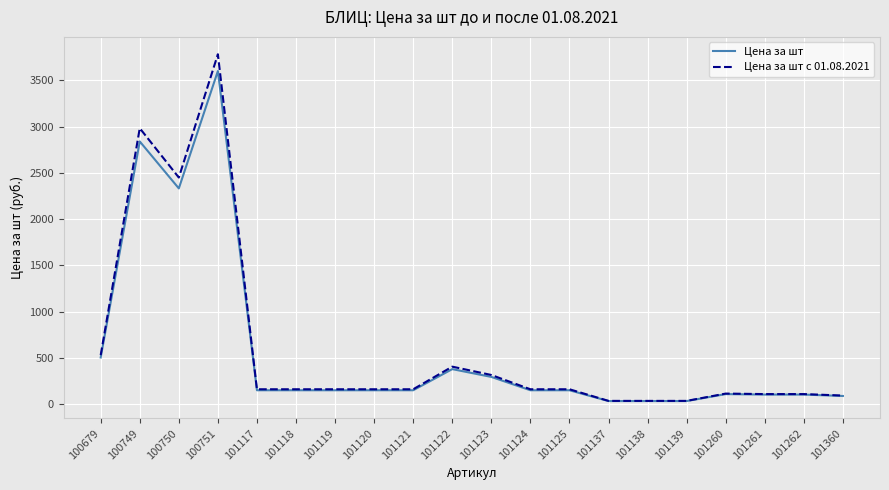

Is it true that Цена за шт equals 111.5 at 101260?

True